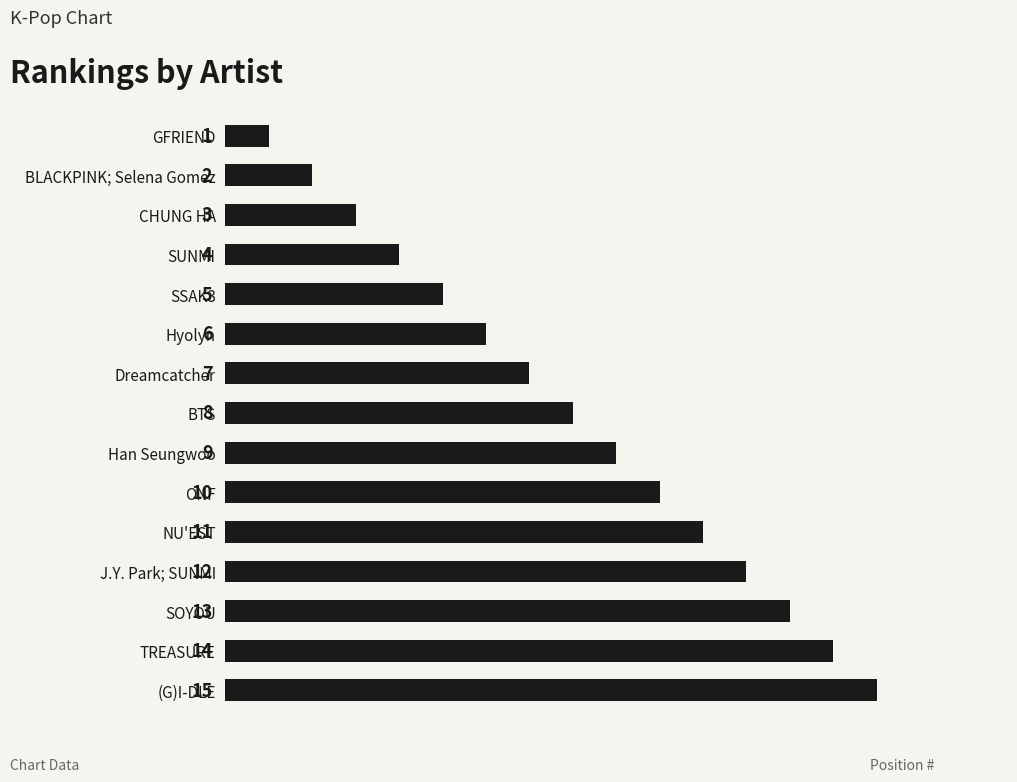

How many series are shown in this chart?

1